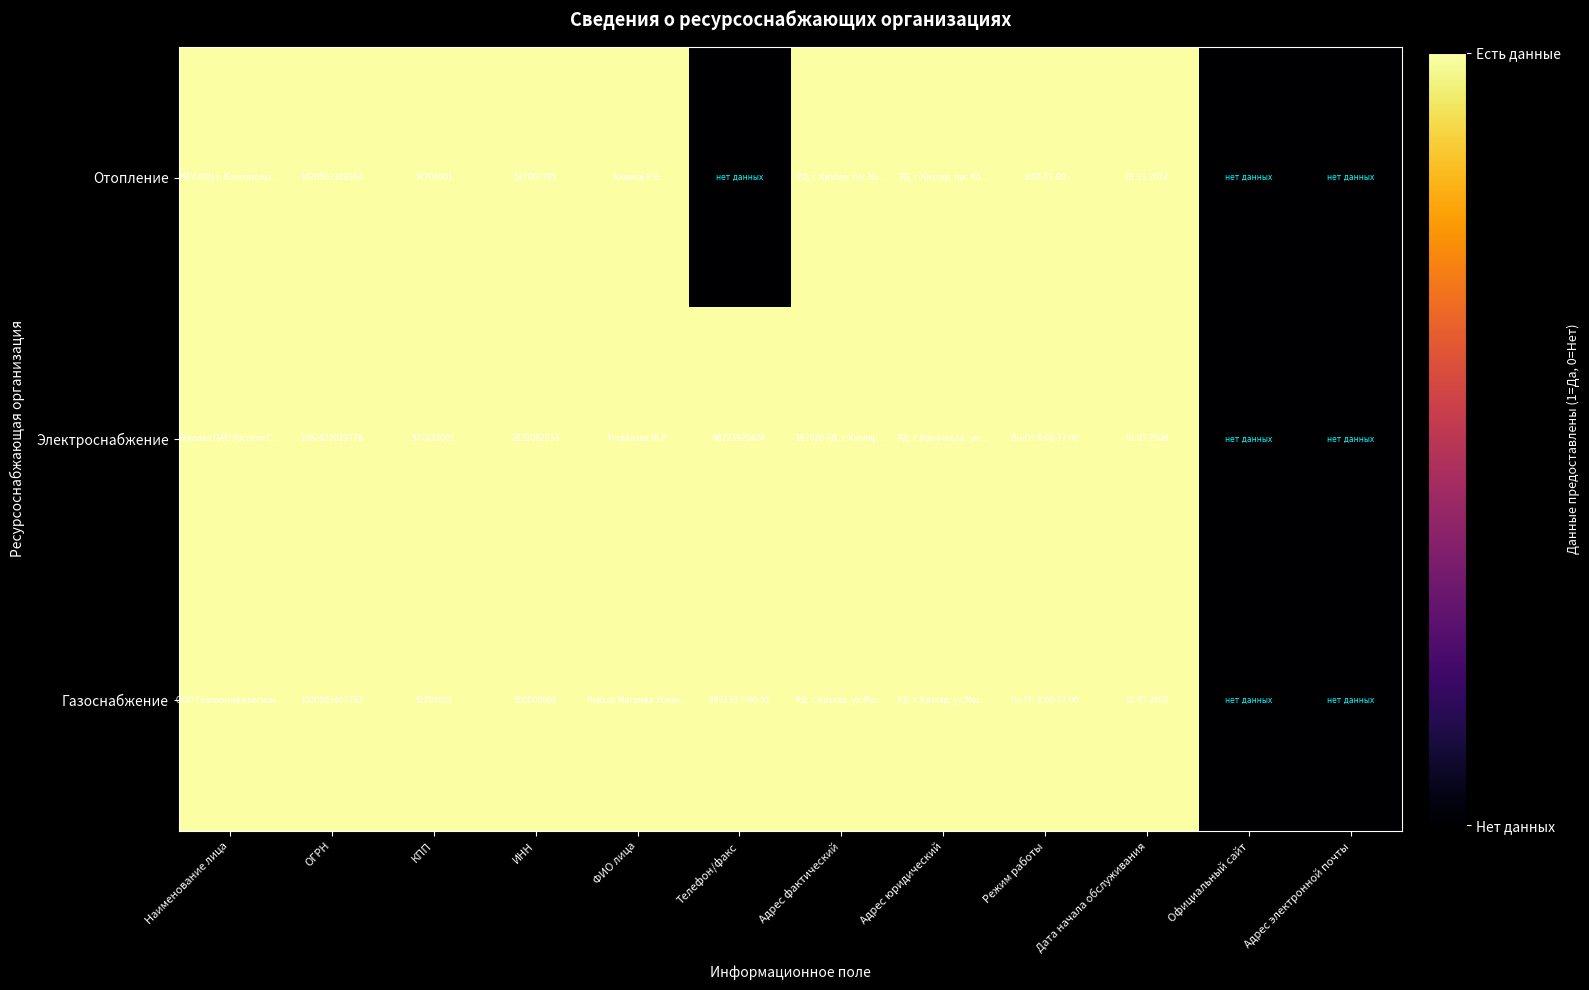

The Отопление series shows 54701001 at КПП. True or false?

True